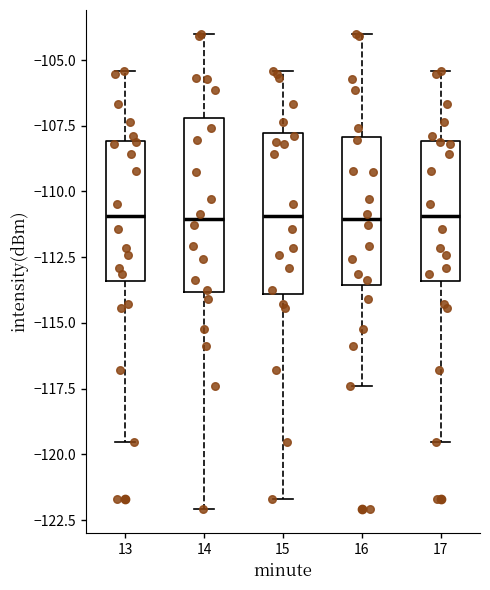

Where is the lower edge of the box at x = 16 on the y-axis? The values are not printed on the chart, so give them approximately, as read against the axis.

-113.5